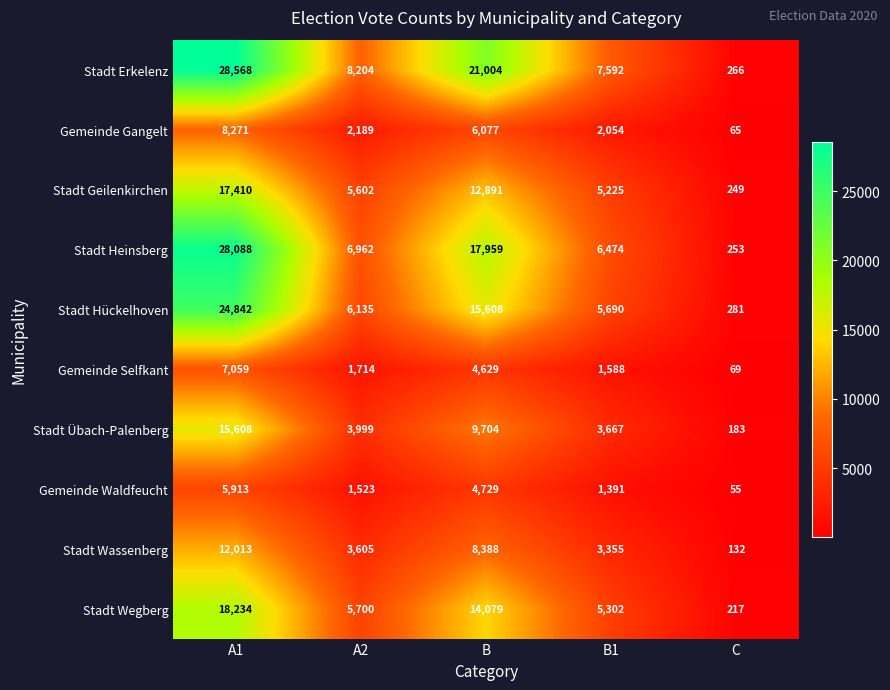

What is the difference between the highest and lowest values at B1?

6201